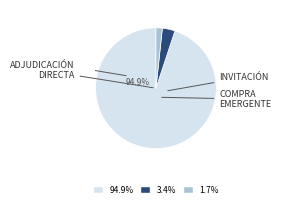

Is there a majority slice in this chart?

Yes